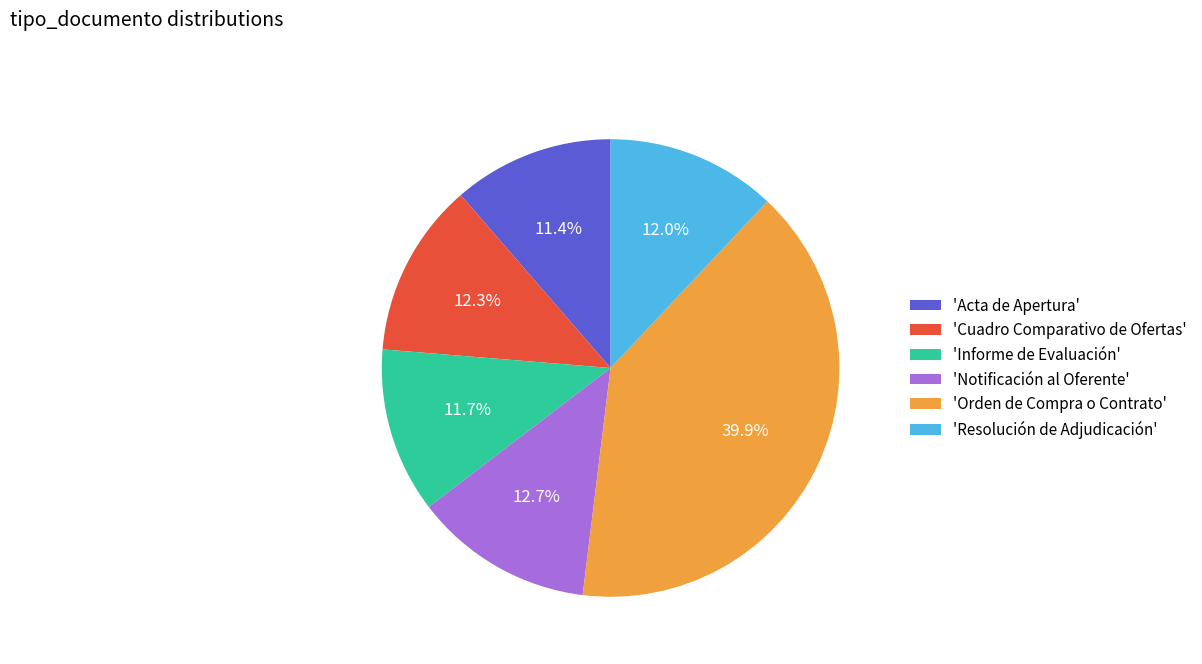

What is the ratio of the value at 'Notificación al Oferente' to the value at 'Acta de Apertura'?

1.1